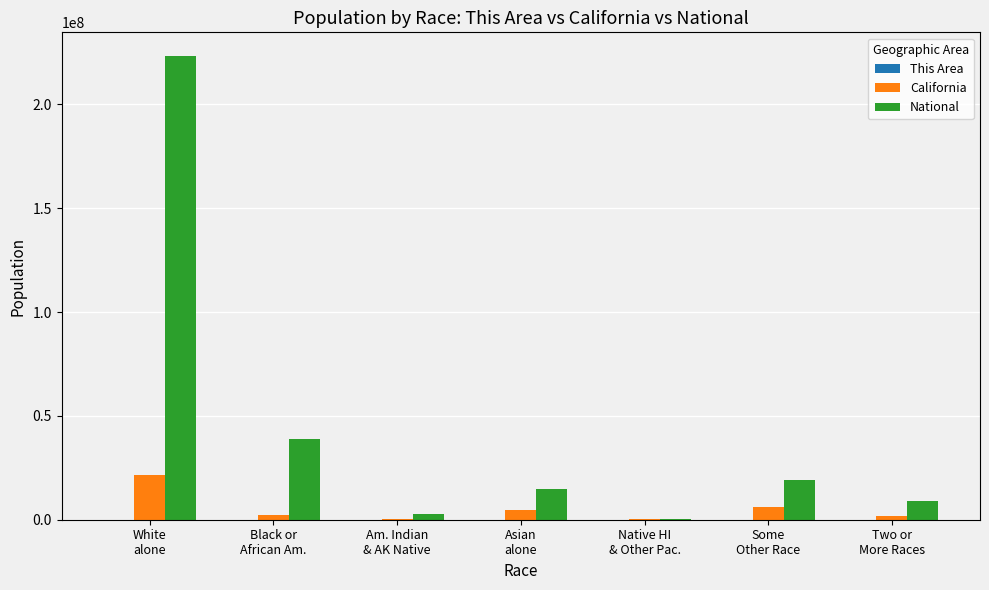

What is the sum of all National values?

308745538